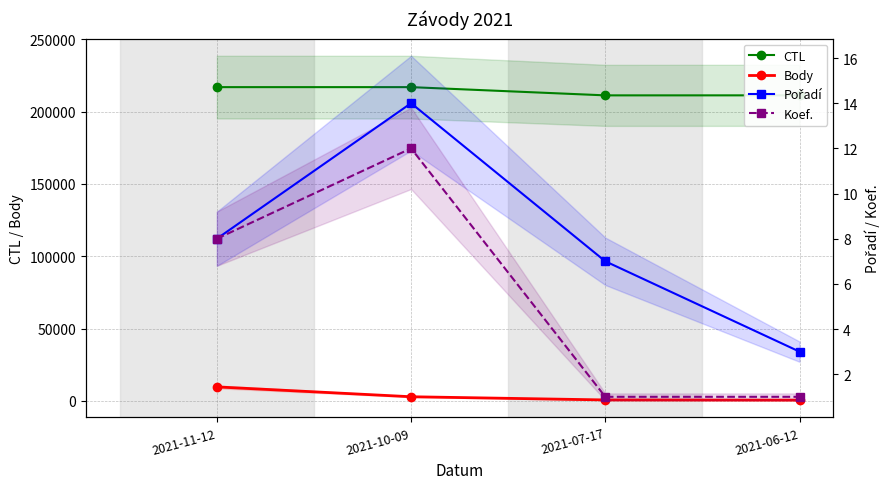

Rank the series by their maximum value, from highest to lowest.

CTL, Body, Pořadí, Koef.